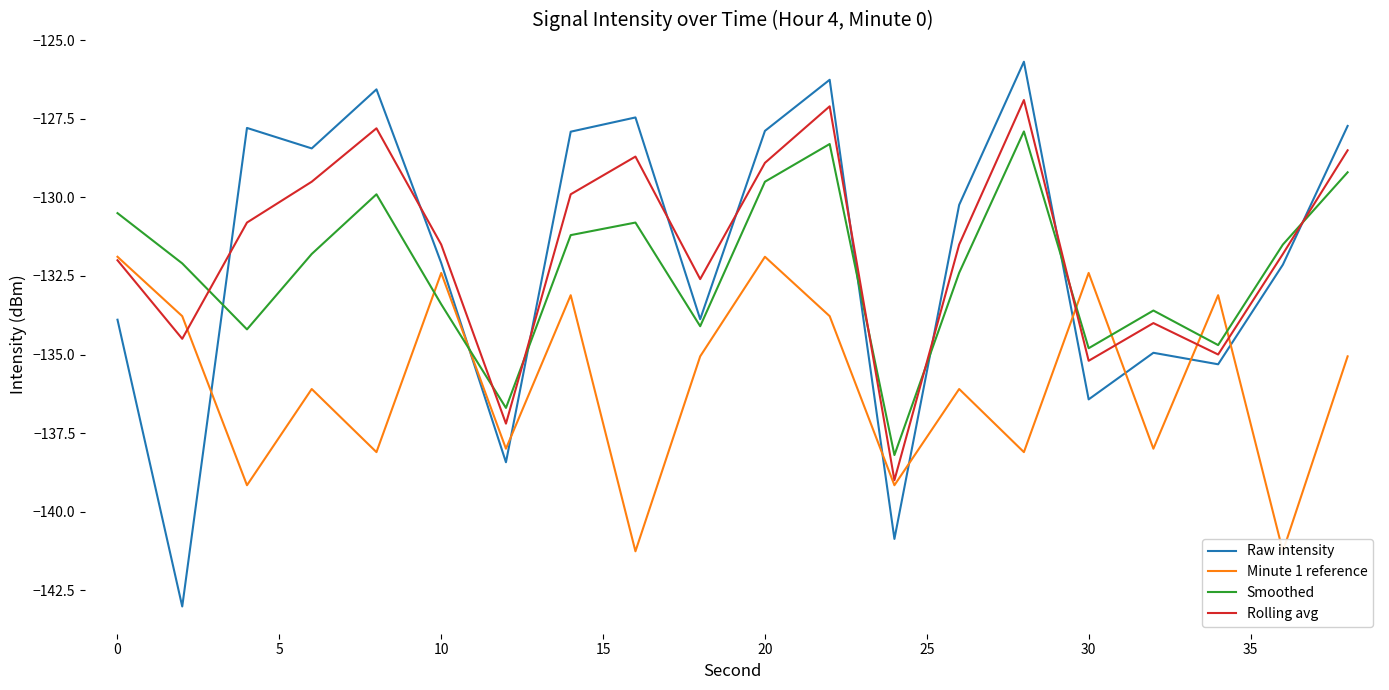

What is the lowest value of the Rolling avg series?

-139.0